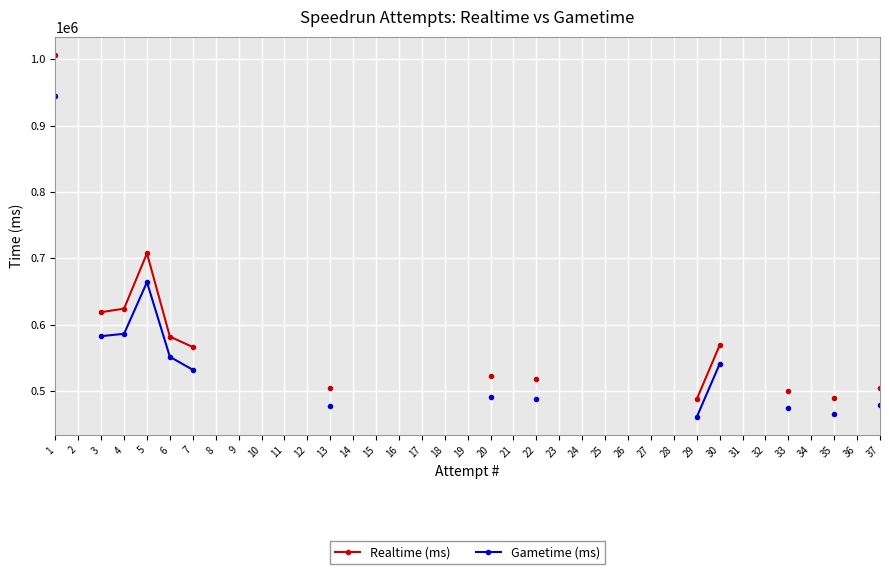

How many lines are shown in the chart?

2